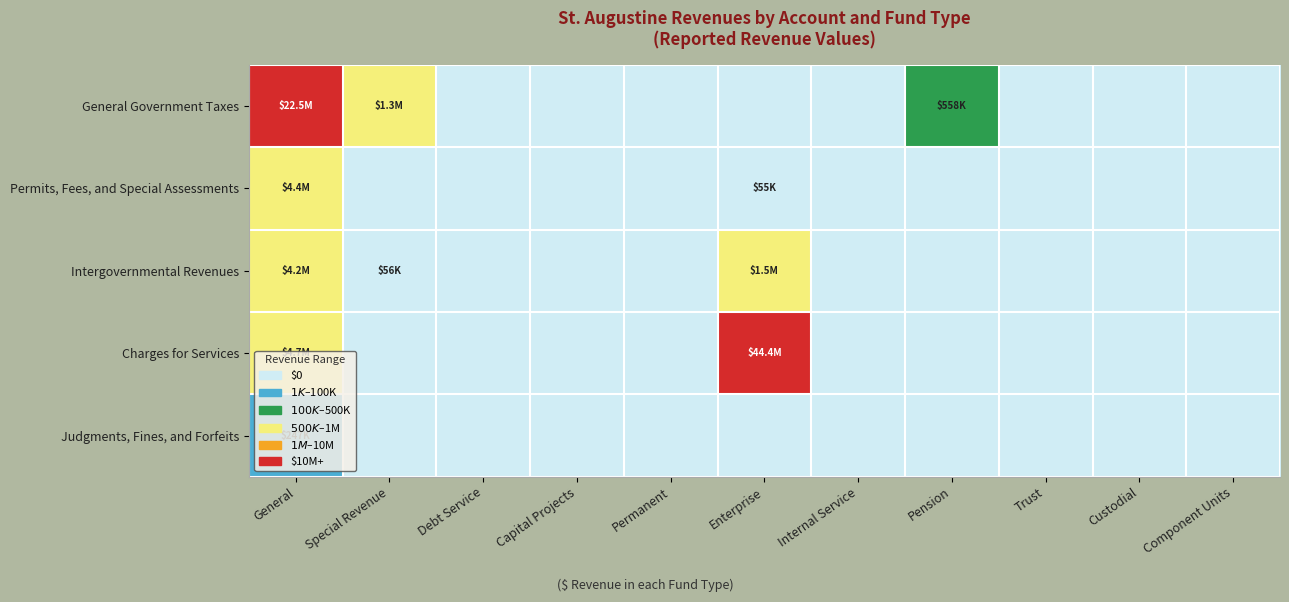

Reading left to right, list all the values displayed in this chart.

General Government Taxes: General=16.9	Special Revenue=14.1	Debt Service=0.0	Capital Projects=0.0	Permanent=0.0	Enterprise=0.0	Internal Service=0.0	Pension=13.2	Trust=0.0	Custodial=0.0	Component Units=0.0
Permits, Fees, and Special Assessments: General=15.3	Special Revenue=0.0	Debt Service=0.0	Capital Projects=0.0	Permanent=0.0	Enterprise=10.9	Internal Service=0.0	Pension=0.0	Trust=0.0	Custodial=0.0	Component Units=0.0
Intergovernmental Revenues: General=15.2	Special Revenue=10.9	Debt Service=0.0	Capital Projects=0.0	Permanent=0.0	Enterprise=14.2	Internal Service=0.0	Pension=0.0	Trust=0.0	Custodial=0.0	Component Units=0.0
Charges for Services: General=15.4	Special Revenue=0.0	Debt Service=0.0	Capital Projects=0.0	Permanent=0.0	Enterprise=17.6	Internal Service=0.0	Pension=0.0	Trust=0.0	Custodial=0.0	Component Units=0.0
Judgments, Fines, and Forfeits: General=12.4	Special Revenue=0.0	Debt Service=0.0	Capital Projects=0.0	Permanent=0.0	Enterprise=0.0	Internal Service=0.0	Pension=0.0	Trust=0.0	Custodial=0.0	Component Units=0.0